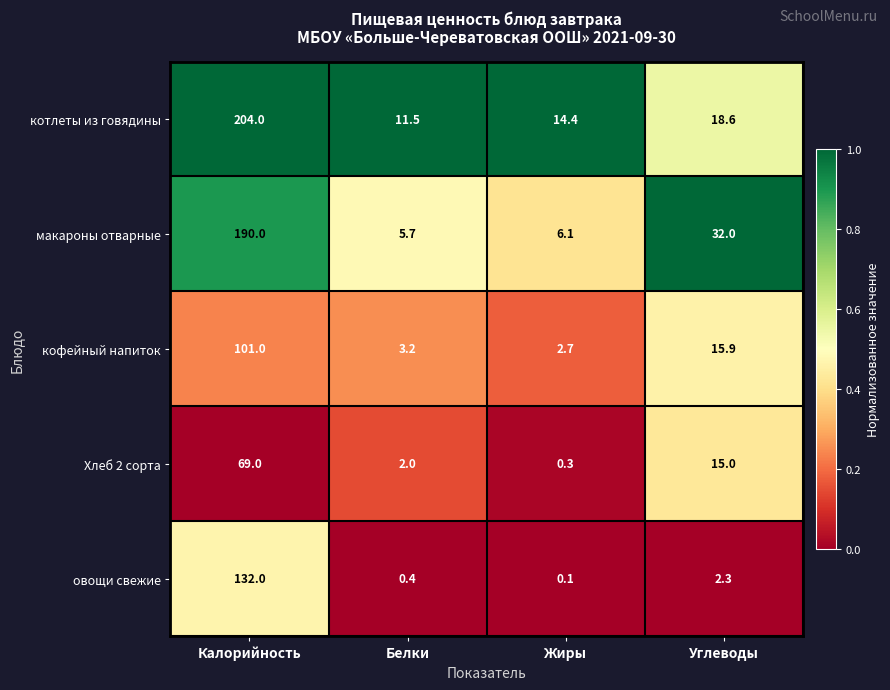

Which category has the lowest value across all series?

Жиры